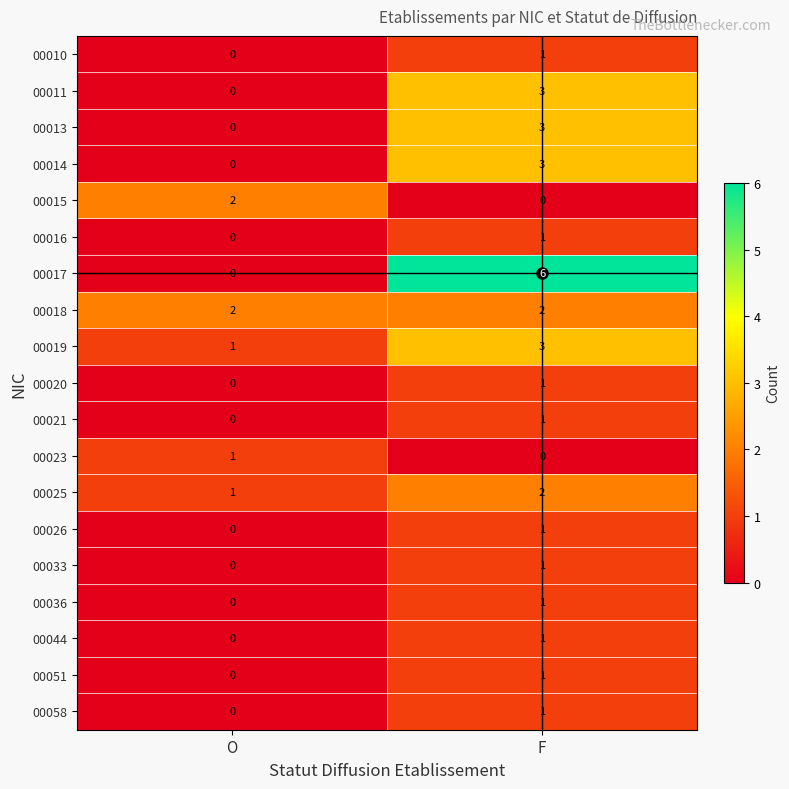

How many distinct data groups are displayed?

19